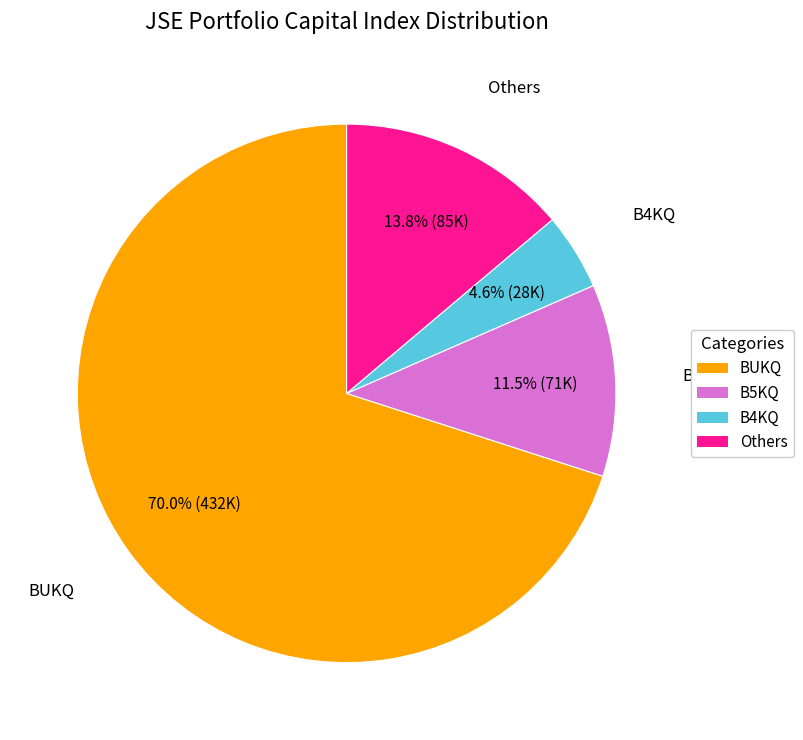

Is there any slice that represents more than half of the pie?

Yes